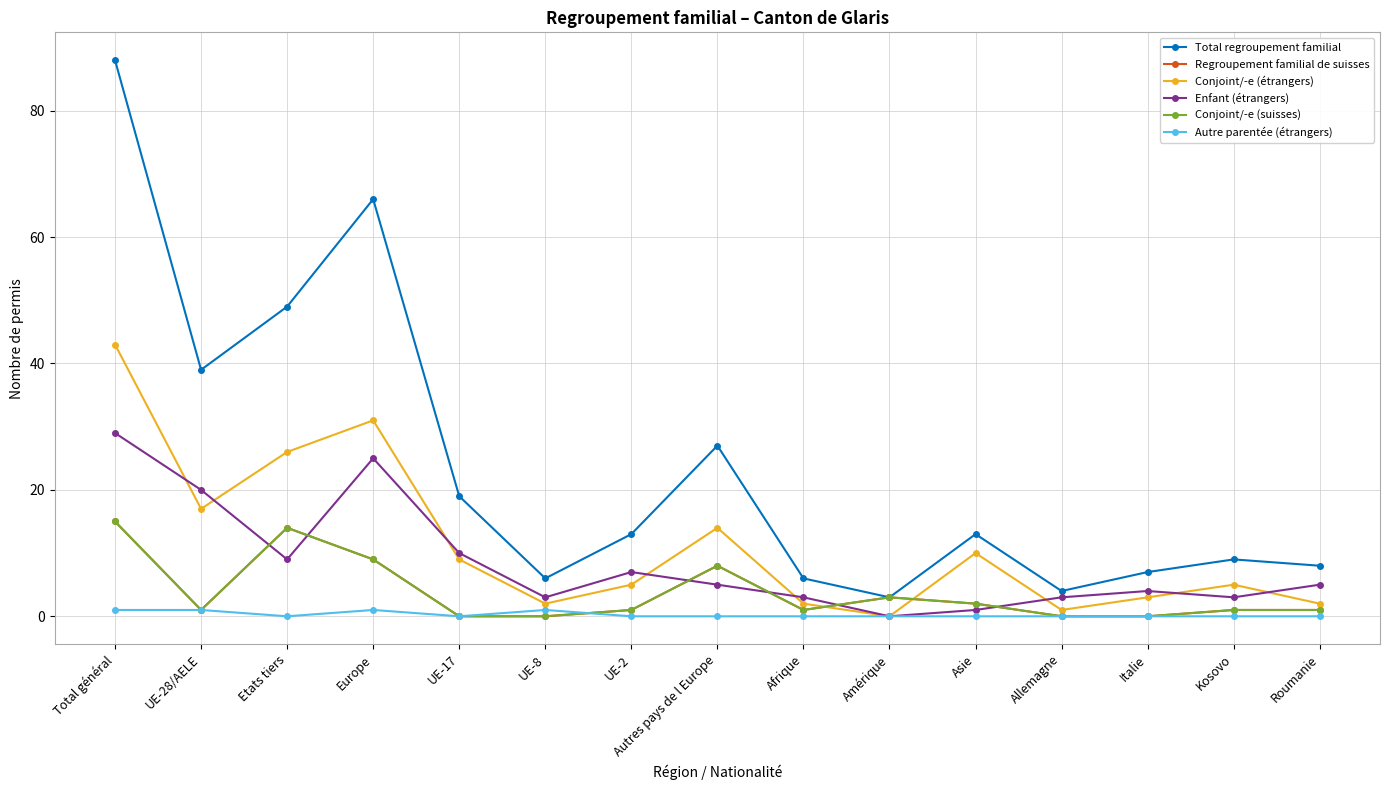

List the labels in order of Conjoint/-e (suisses) value, smallest first.

UE-17, UE-8, Allemagne, Italie, UE-28/AELE, UE-2, Afrique, Kosovo, Roumanie, Asie, Amérique, Autres pays de l Europe, Europe, Etats tiers, Total général